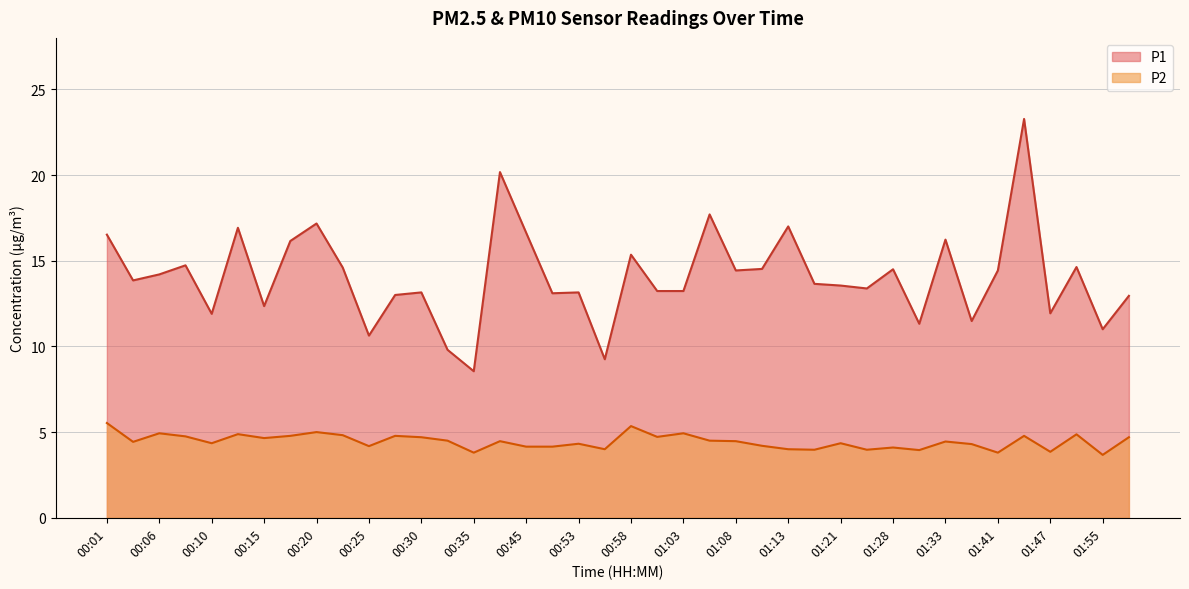

How many categories are shown in the chart?

40